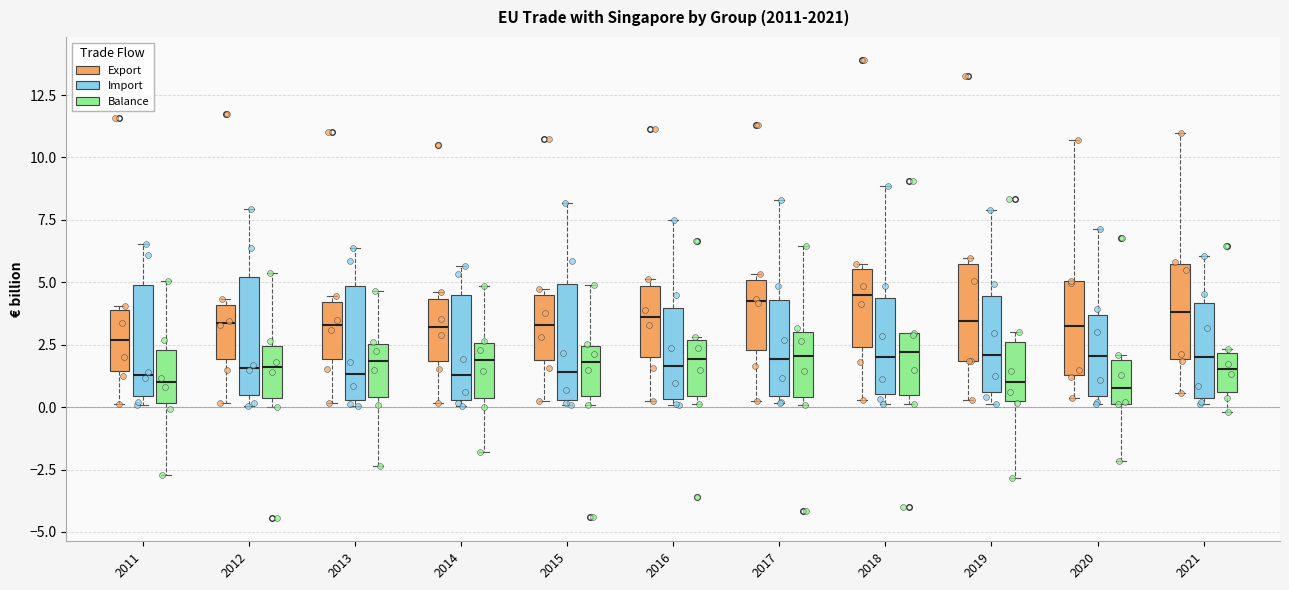

Reading left to right, read every box against the y-axis: the position of its median line, the range the box covers, and the ends of its whiskers. The values are not printed on the chart, so give them approximately, as read against the axis.

2011 (Export): median 2.5, box 1.5 to 4.0, whiskers 0.0 to 4.0 (just above the box's upper edge)
2011 (Import): median 1.5, box 0.5 to 5.0, whiskers 0.0 to 6.5
2011 (Balance): median 1.0, box 0.0 to 2.5, whiskers -2.5 to 5.0
2012 (Export): median 3.5, box 2.0 to 4.0, whiskers 0.0 to 4.5
2012 (Import): median 1.5, box 0.5 to 5.0, whiskers 0.0 to 8.0
2012 (Balance): median 1.5, box 0.5 to 2.5, whiskers 0.0 to 5.5
2013 (Export): median 3.5, box 2.0 to 4.0, whiskers 0.0 to 4.5
2013 (Import): median 1.5, box 0.5 to 5.0, whiskers 0.0 to 6.5
2013 (Balance): median 2.0, box 0.5 to 2.5, whiskers -2.5 to 4.5
2014 (Export): median 3.0, box 2.0 to 4.5, whiskers 0.0 to 4.5 (just above the box's upper edge)
2014 (Import): median 1.5, box 0.5 to 4.5, whiskers 0.0 to 5.5
2014 (Balance): median 2.0, box 0.5 to 2.5, whiskers -2.0 to 5.0
2015 (Export): median 3.5, box 2.0 to 4.5, whiskers 0.0 to 4.5 (just above the box's upper edge)
2015 (Import): median 1.5, box 0.5 to 5.0, whiskers 0.0 to 8.0
2015 (Balance): median 2.0, box 0.5 to 2.5, whiskers 0.0 to 5.0
2016 (Export): median 3.5, box 2.0 to 5.0, whiskers 0.0 to 5.0 (just above the box's upper edge)
2016 (Import): median 1.5, box 0.5 to 4.0, whiskers 0.0 to 7.5
2016 (Balance): median 2.0, box 0.5 to 2.5, whiskers 0.0 to 3.0
2017 (Export): median 4.0, box 2.5 to 5.0, whiskers 0.5 to 5.5
2017 (Import): median 2.0, box 0.5 to 4.5, whiskers 0.0 to 8.5
2017 (Balance): median 2.0, box 0.5 to 3.0, whiskers 0.0 to 6.5
2018 (Export): median 4.5, box 2.5 to 5.5, whiskers 0.5 to 5.5 (just above the box's upper edge)
2018 (Import): median 2.0, box 0.5 to 4.5, whiskers 0.0 to 9.0
2018 (Balance): median 2.0, box 0.5 to 3.0, whiskers 0.0 to 3.0
2019 (Export): median 3.5, box 2.0 to 5.5, whiskers 0.5 to 6.0
2019 (Import): median 2.0, box 0.5 to 4.5, whiskers 0.0 to 8.0
2019 (Balance): median 1.0, box 0.5 to 2.5, whiskers -3.0 to 3.0
2020 (Export): median 3.0, box 1.5 to 5.0, whiskers 0.5 to 10.5
2020 (Import): median 2.0, box 0.5 to 3.5, whiskers 0.0 to 7.0
2020 (Balance): median 1.0, box 0.0 to 2.0, whiskers -2.0 to 2.0 (just above the box's upper edge)
2021 (Export): median 4.0, box 2.0 to 5.5, whiskers 0.5 to 11.0
2021 (Import): median 2.0, box 0.5 to 4.0, whiskers 0.0 to 6.0
2021 (Balance): median 1.5, box 0.5 to 2.0, whiskers 0.0 to 2.5